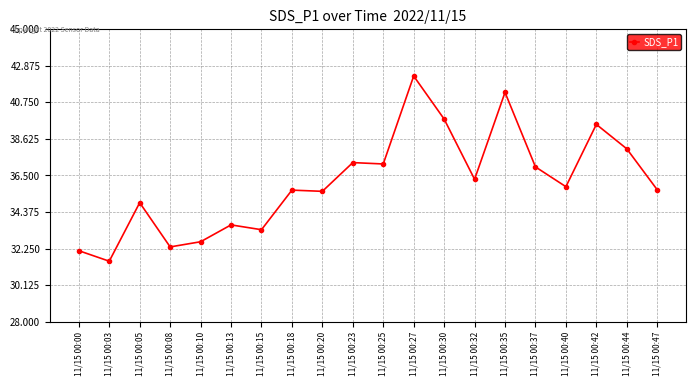

What is the approximate value at 11/15 00:25?

37.2